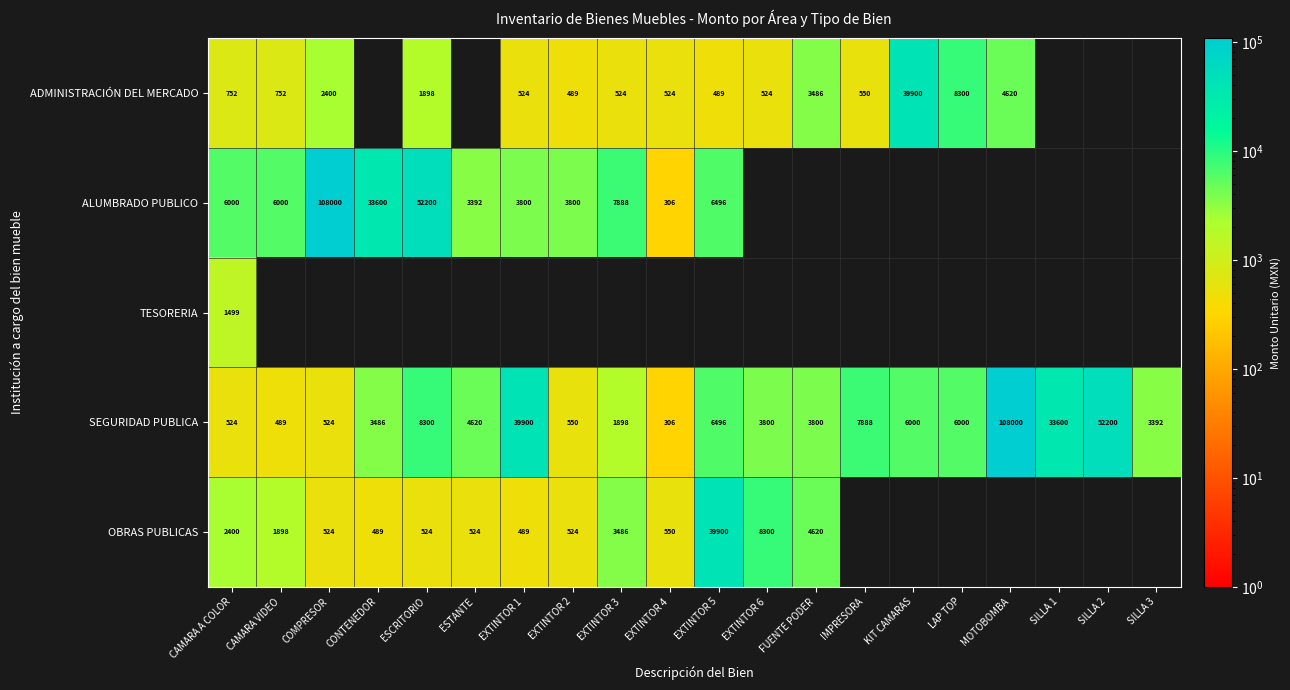

Is it true that SEGURIDAD PUBLICA equals 1344 at FUENTE PODER?

False